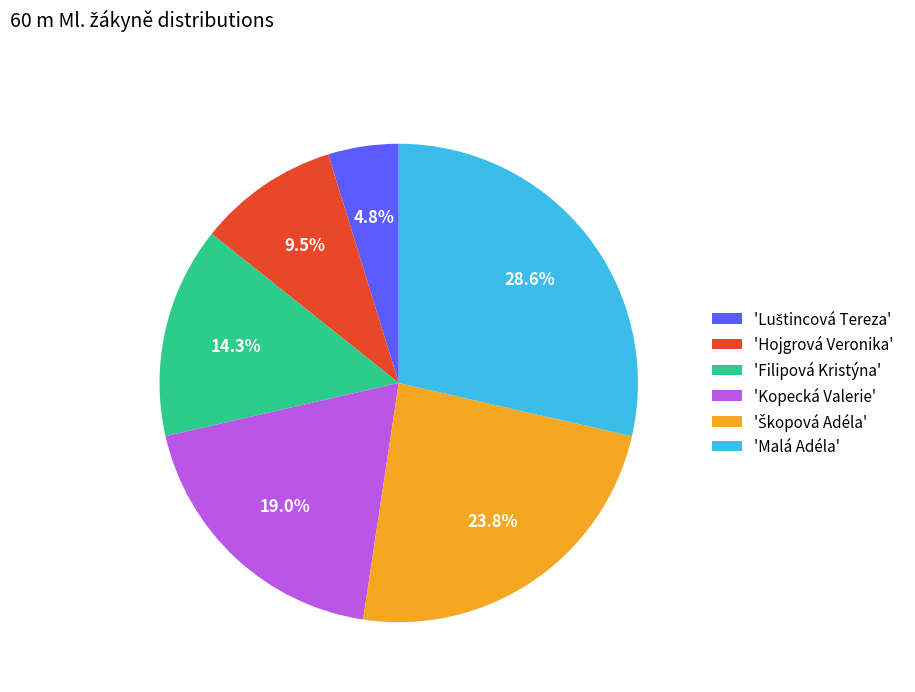

How many slices are in this pie chart?

6